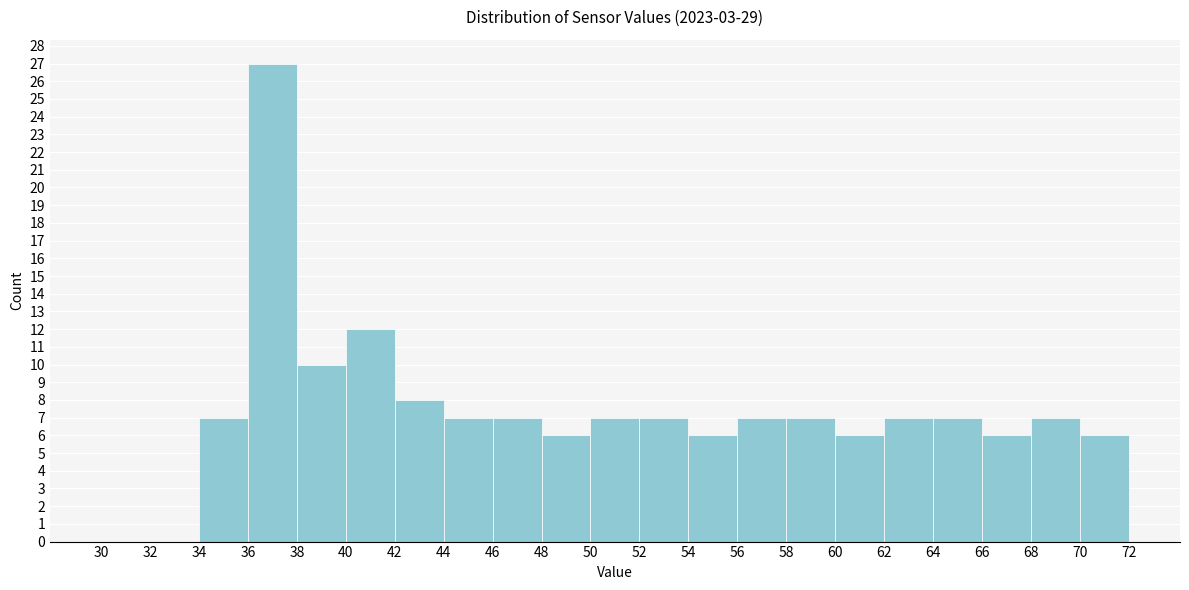

Reading left to right, list every bar in this chart as the range it spans on the x-axis followed by its height. The values are not printed on the chart, so give them approximately, as read against the axis.

30 to 32: 0
32 to 34: 0
34 to 36: 7
36 to 38: 27
38 to 40: 10
40 to 42: 12
42 to 44: 8
44 to 46: 7
46 to 48: 7
48 to 50: 6
50 to 52: 7
52 to 54: 7
54 to 56: 6
56 to 58: 7
58 to 60: 7
60 to 62: 6
62 to 64: 7
64 to 66: 7
66 to 68: 6
68 to 70: 7
70 to 72: 6